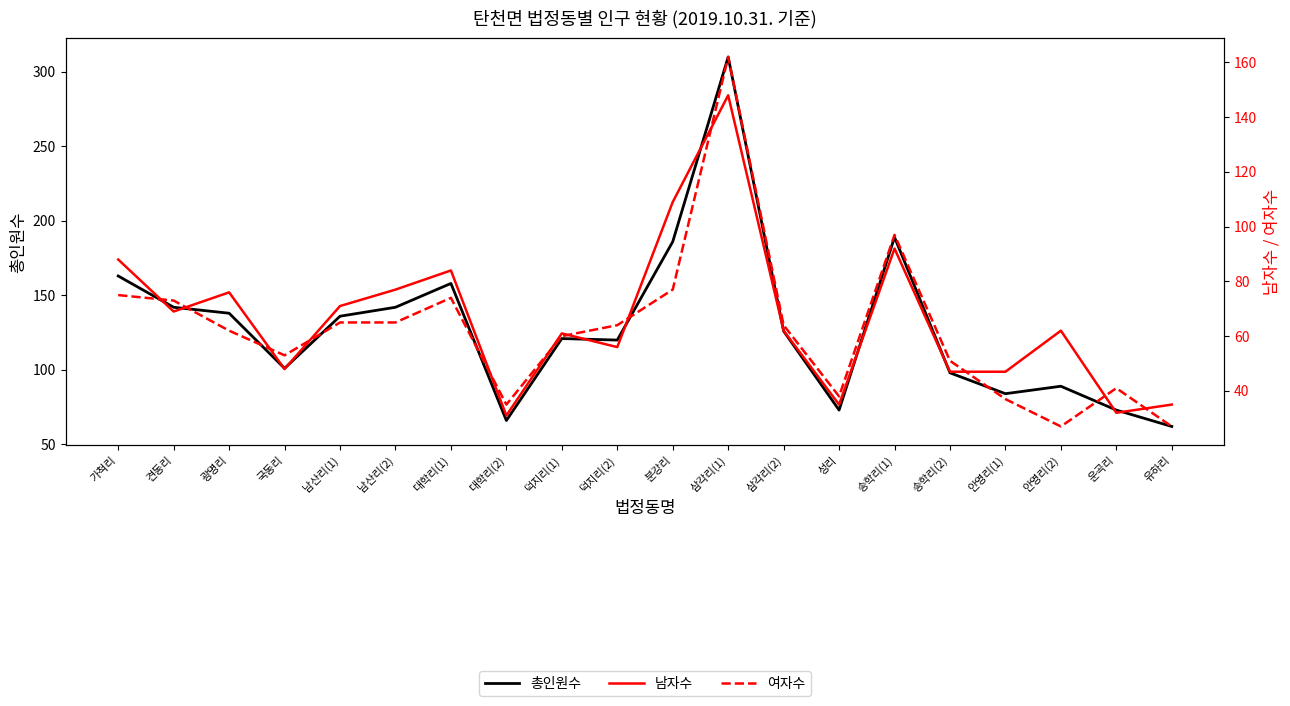

Which label corresponds to the largest value in the chart?

삼각리(1)